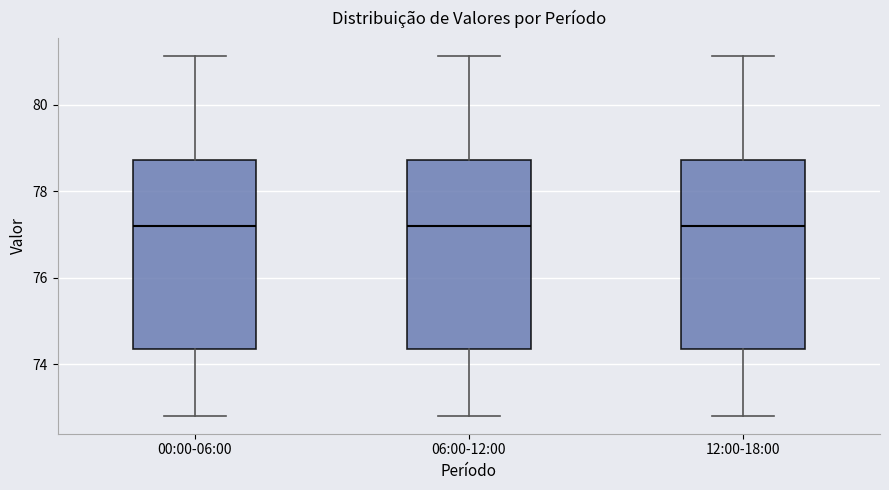

Where does the upper whisker of the box for 00:00-06:00 end on the y-axis? The values are not printed on the chart, so give them approximately, as read against the axis.

81.2